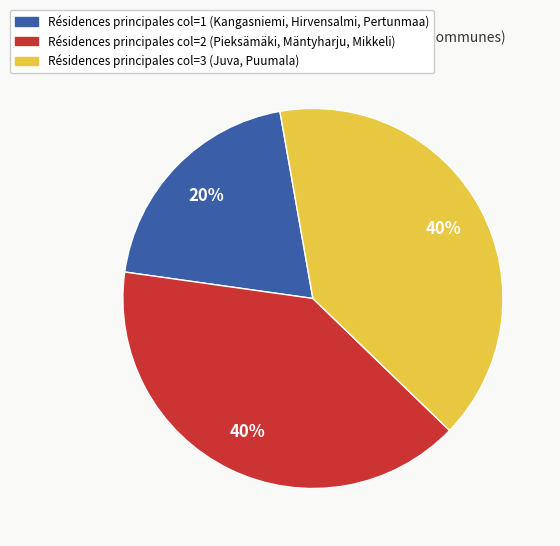

What is the ratio of the value at Résidences principales col=1 (Kangasniemi, Hirvensalmi, Pertunmaa) to the value at Résidences principales col=3 (Juva, Puumala)?

0.5